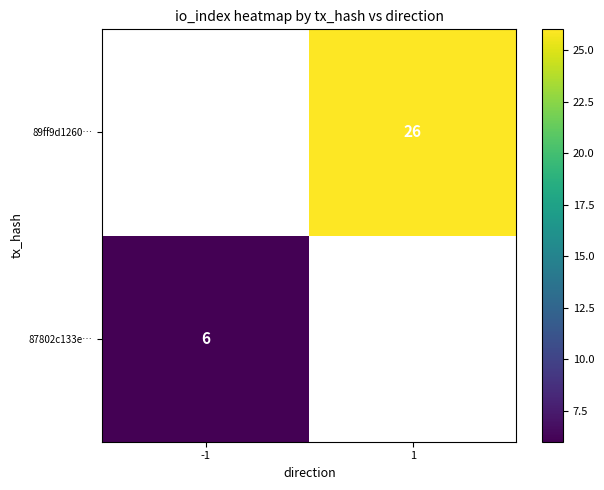

How many data points does each series have?

2